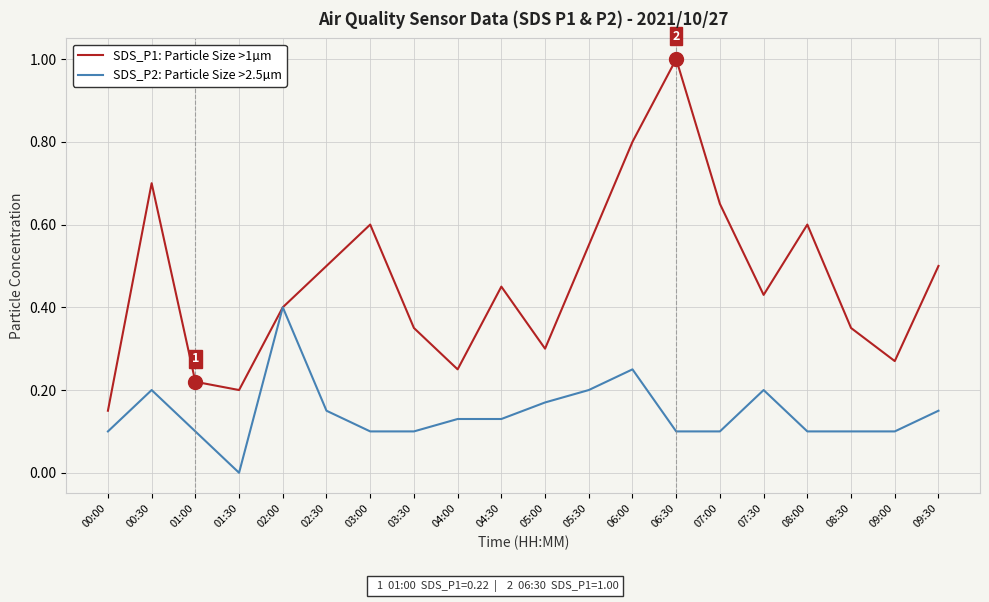

List the series in order of their peak value, lowest first.

SDS_P2: Particle Size >2.5µm, SDS_P1: Particle Size >1µm